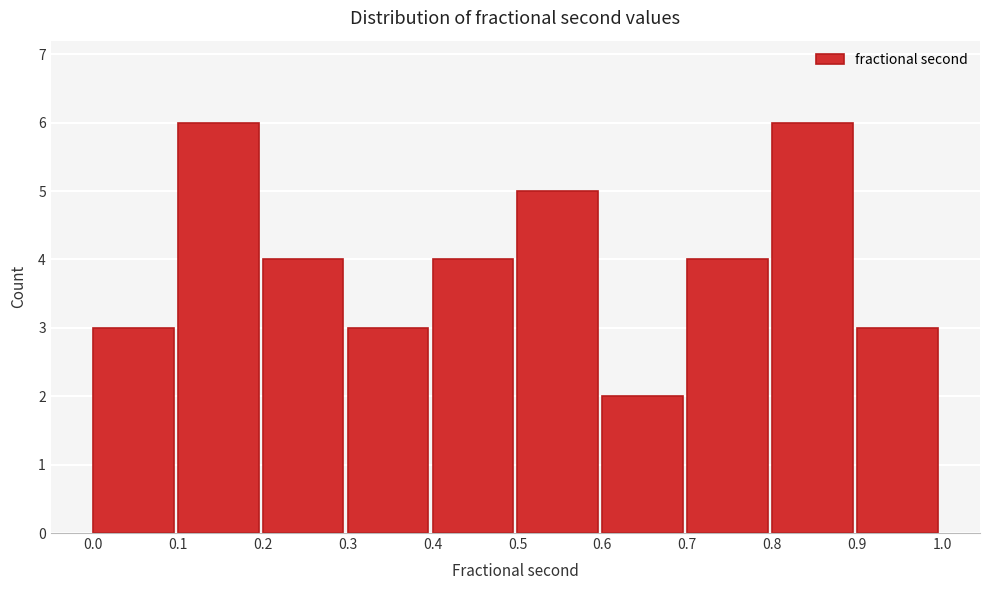

What is the height of the bar covering 0.2 to 0.3 on the x-axis? The values are not printed on the chart, so give them approximately, as read against the axis.

4